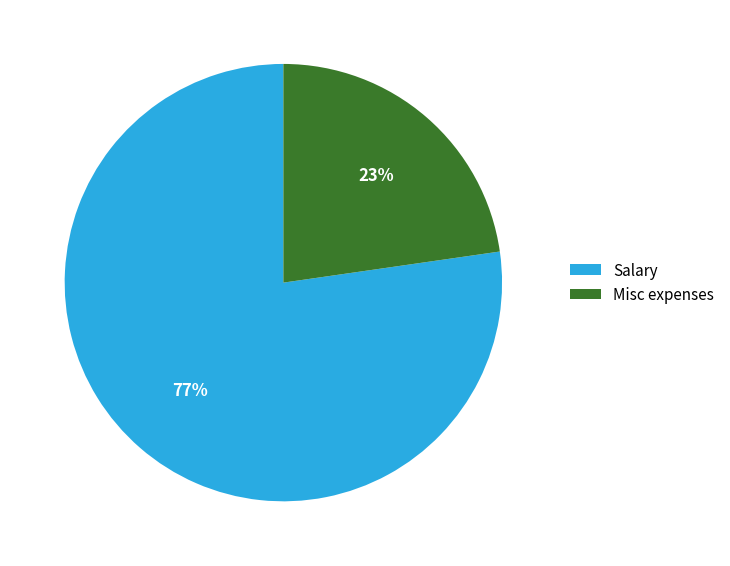

Which has a higher value, Misc expenses or Salary?

Salary